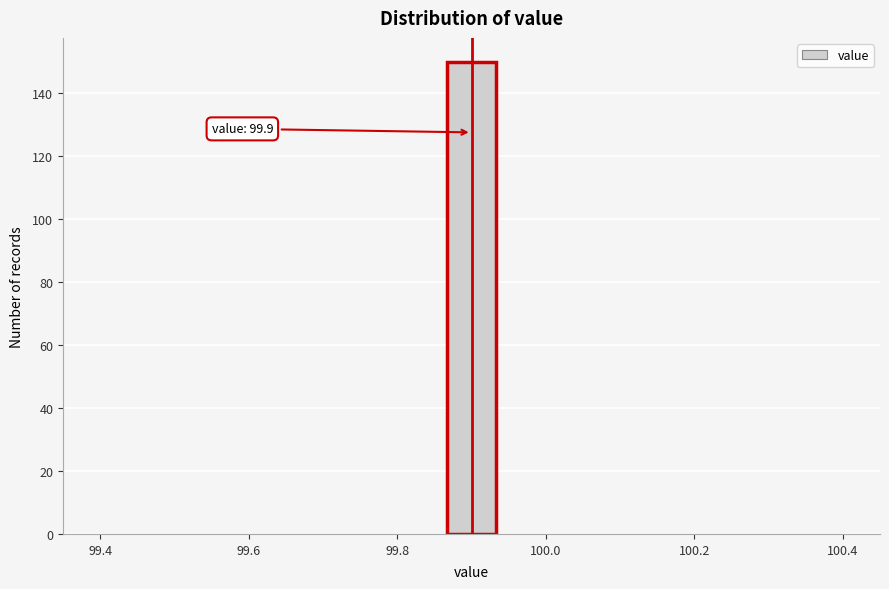

Around what value on the x-axis is the tallest bar? Give the approximate position of its centre, as read against the axis.

99.90